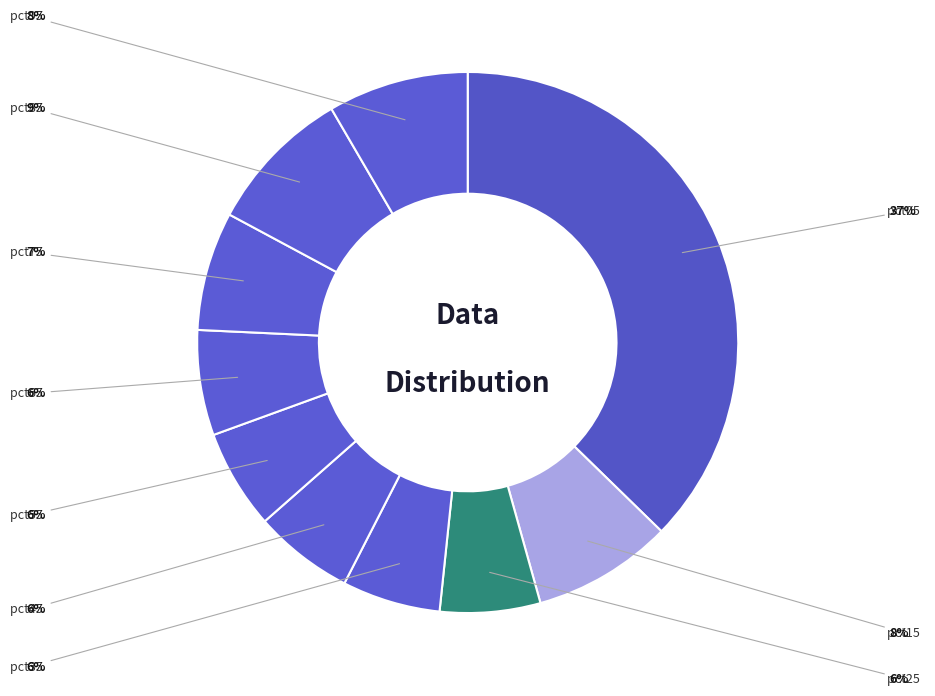

To the nearest percent, what portion does pct95 represent?

8%